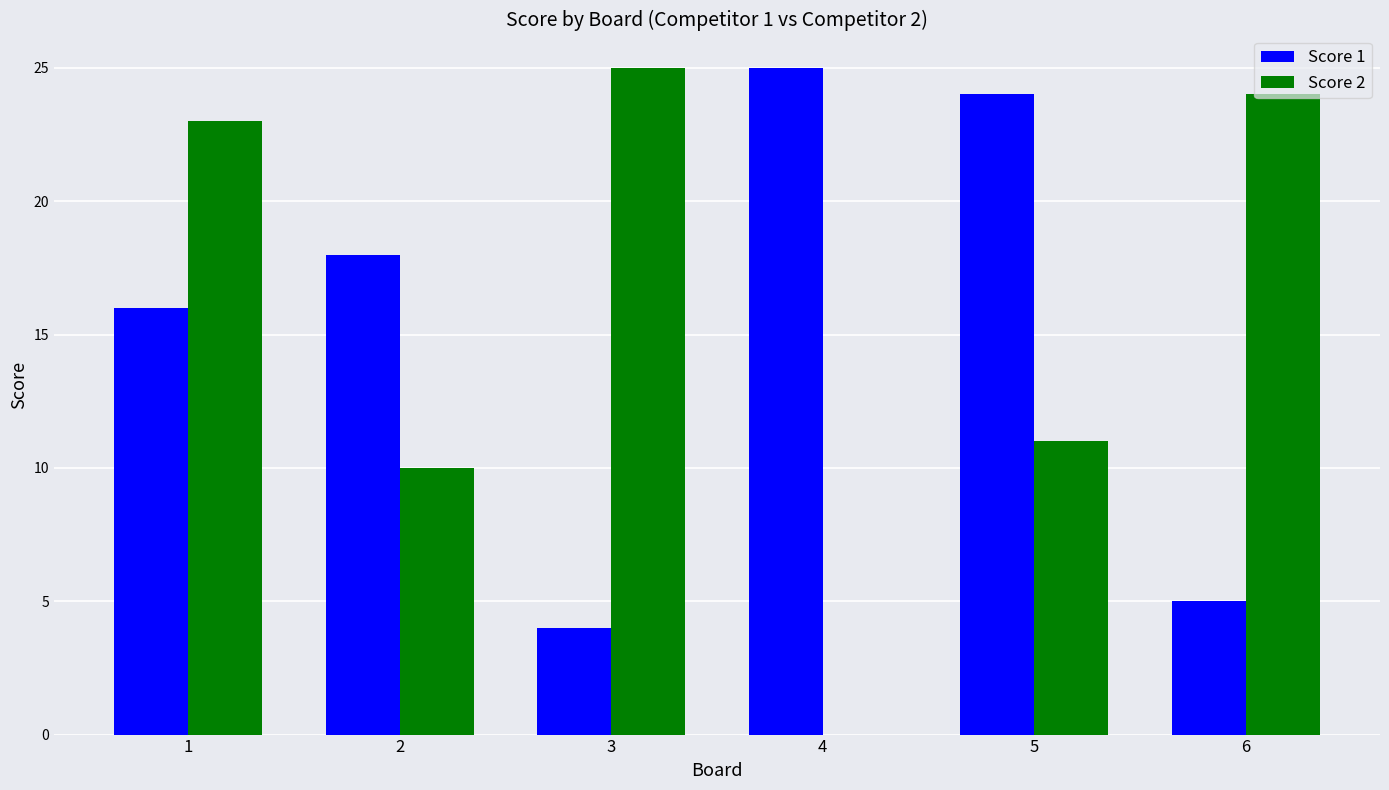

Are the bars horizontal?

No